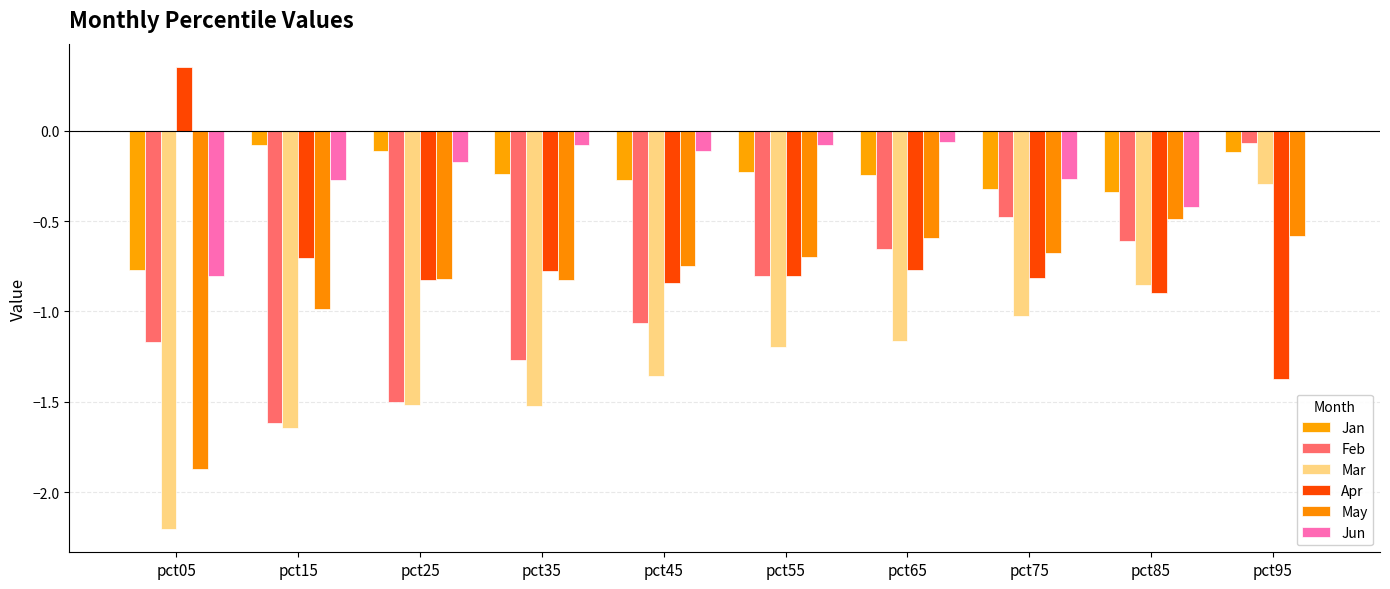

What are all the series names shown in the legend?

Jan, Feb, Mar, Apr, May, Jun